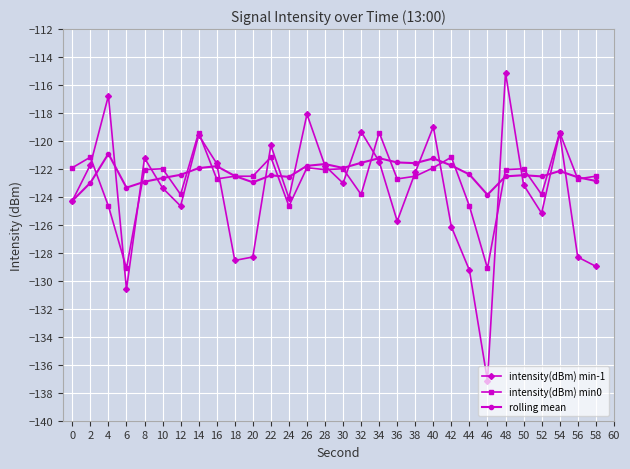

At 20, list the series in order from smallest to largest.

intensity(dBm) min-1, rolling mean, intensity(dBm) min0